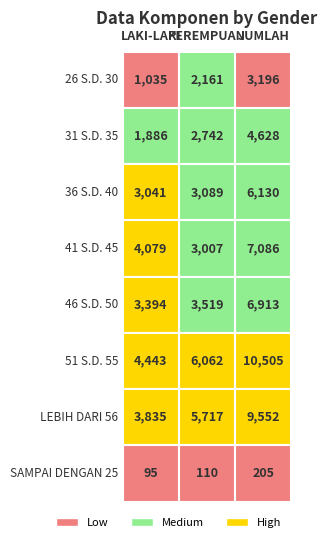

The 51 S.D. 55 series shows 1345 at 31 S.D. 35. True or false?

False